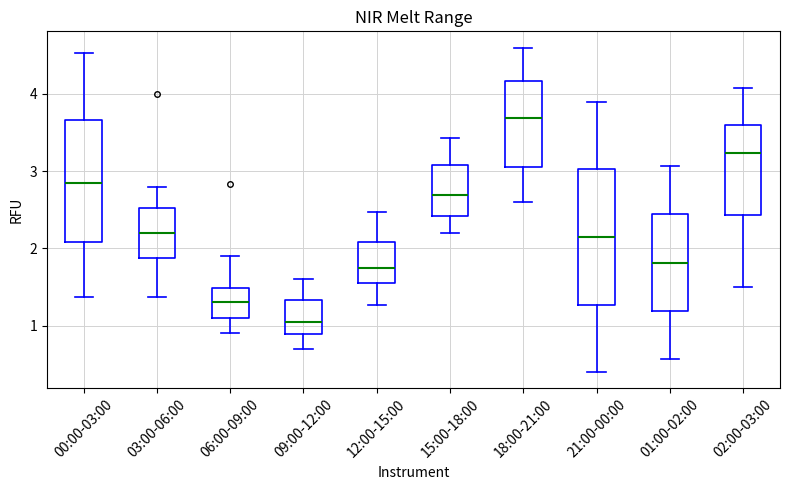

Reading left to right, transcribe this box plot: for each box, give where its median line is, the range the box spans, and where its two whiskers end, as read against the y-axis. The values are not printed on the chart, so give them approximately, as read against the axis.

00:00-03:00: median 2.9, box 2.1 to 3.7, whiskers 1.4 to 4.5
03:00-06:00: median 2.2, box 1.9 to 2.5, whiskers 1.4 to 2.8
06:00-09:00: median 1.3, box 1.1 to 1.5, whiskers 0.9 to 1.9
09:00-12:00: median 1.1, box 0.9 to 1.3, whiskers 0.7 to 1.6
12:00-15:00: median 1.8, box 1.5 to 2.1, whiskers 1.3 to 2.5
15:00-18:00: median 2.7, box 2.4 to 3.1, whiskers 2.2 to 3.4
18:00-21:00: median 3.7, box 3.1 to 4.2, whiskers 2.6 to 4.6
21:00-00:00: median 2.2, box 1.3 to 3.0, whiskers 0.4 to 3.9
01:00-02:00: median 1.8, box 1.2 to 2.4, whiskers 0.6 to 3.1
02:00-03:00: median 3.2, box 2.4 to 3.6, whiskers 1.5 to 4.1